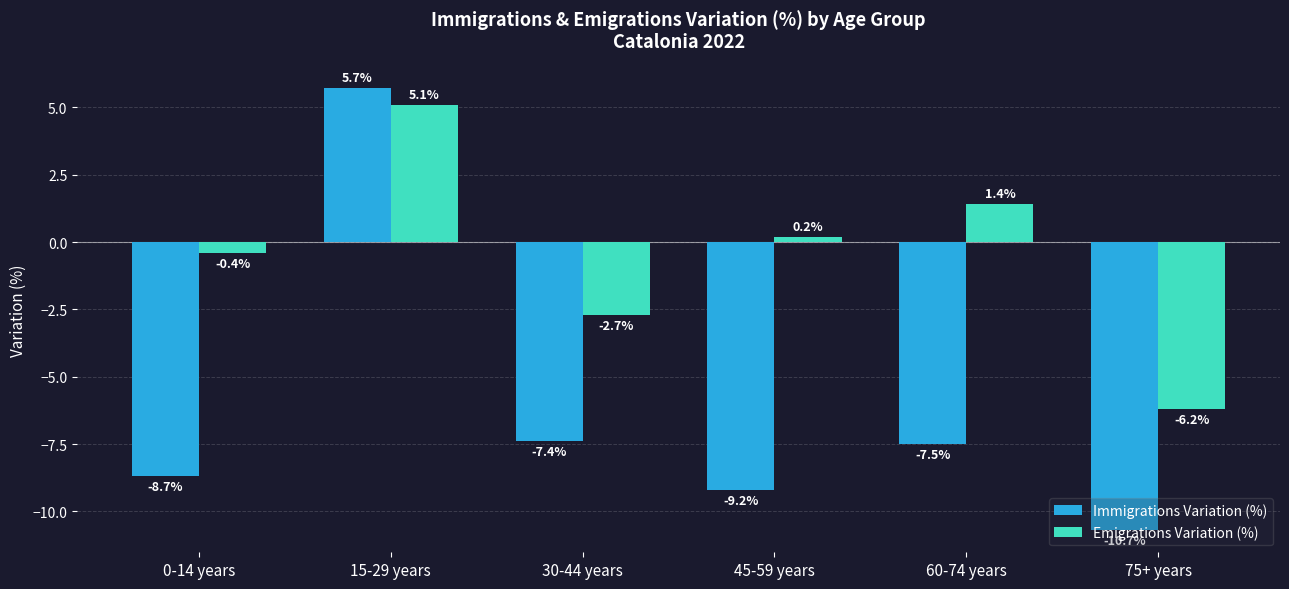

What is the difference between the second highest and minimum values in the Immigrations Variation (%) series?

3.3